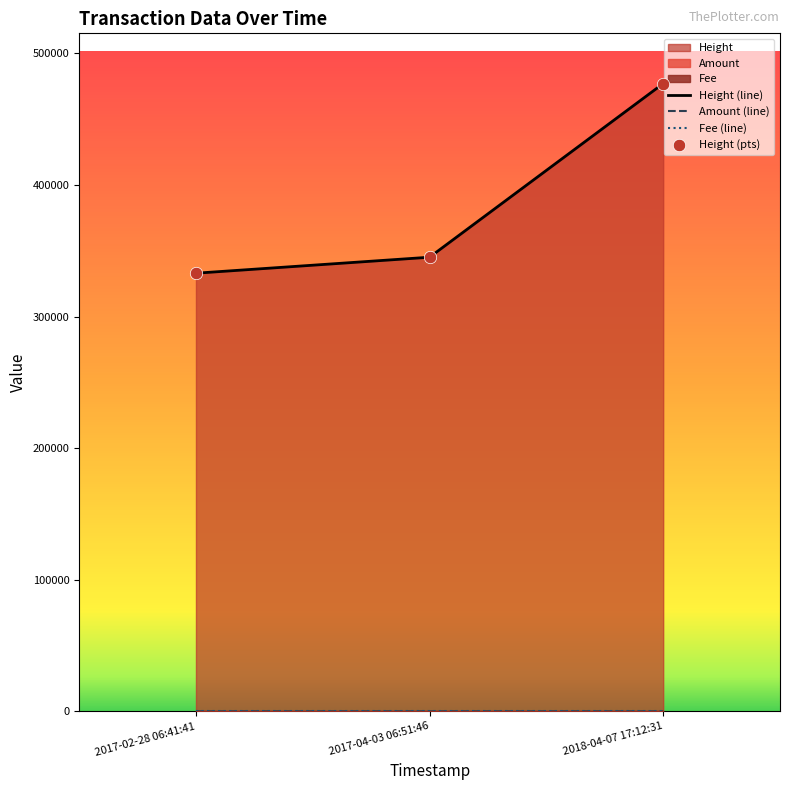

The value of Height (line) at 2017-04-03 06:51:46 is 556102.0. True or false?

False